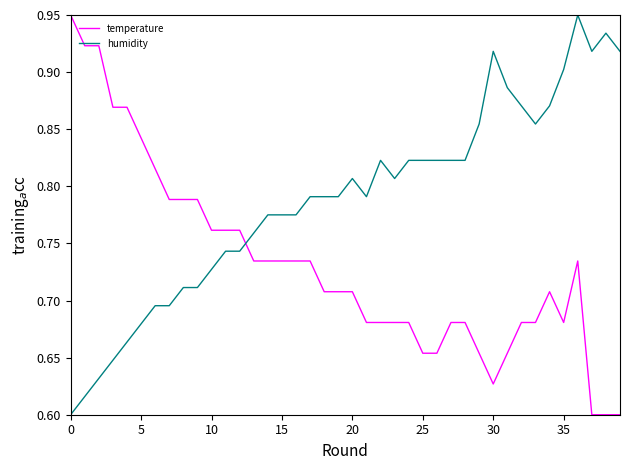

How many intersections are there between humidity and temperature?

1